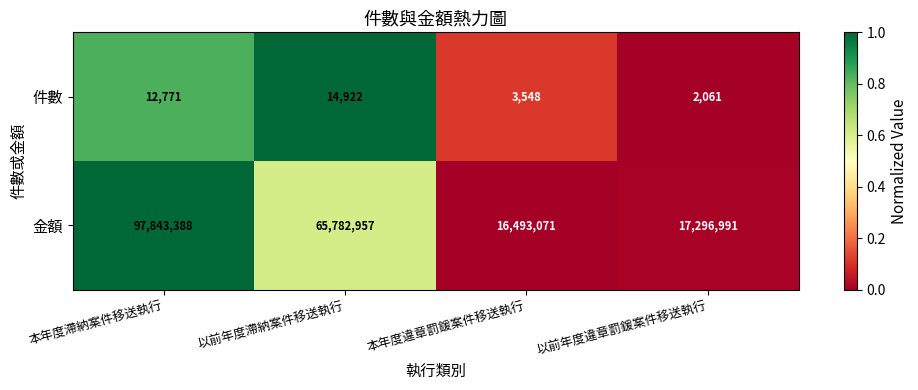

What is the total value across all series at 本年度滯納案件移送執行?

97856159